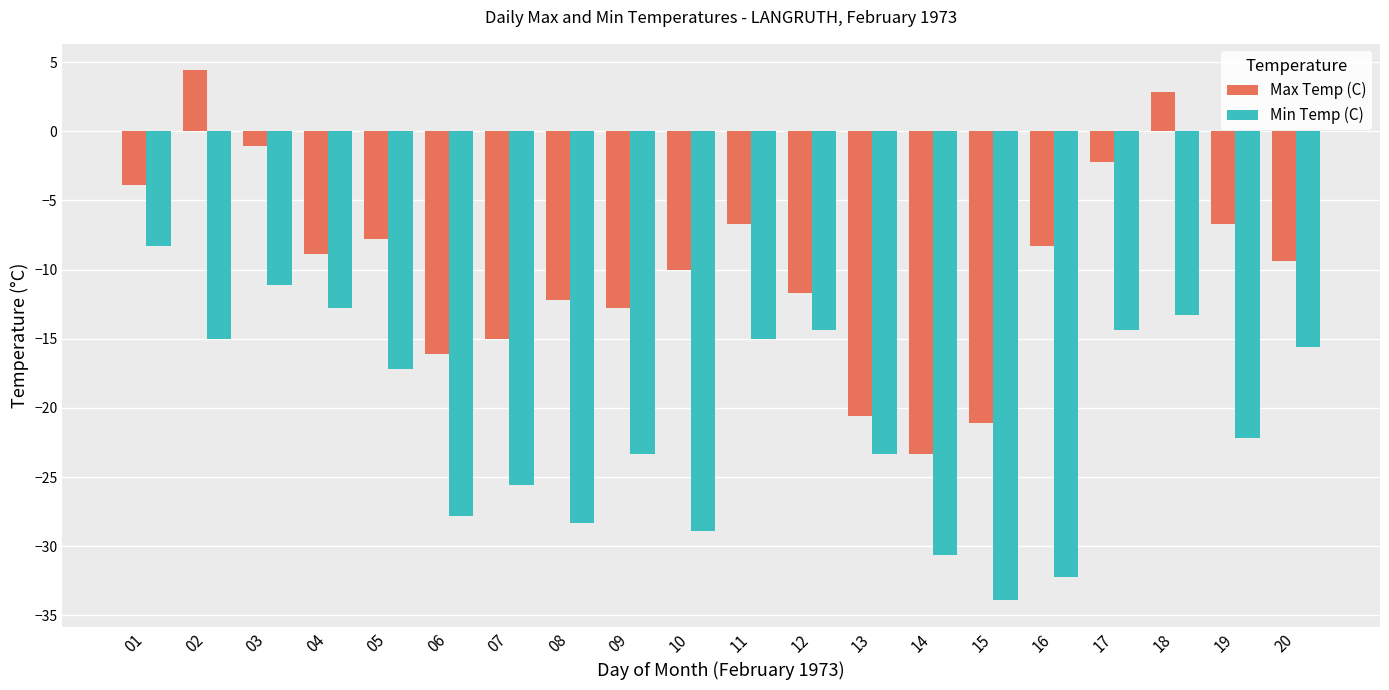

How many positive values does the Max Temp (C) series have?

2